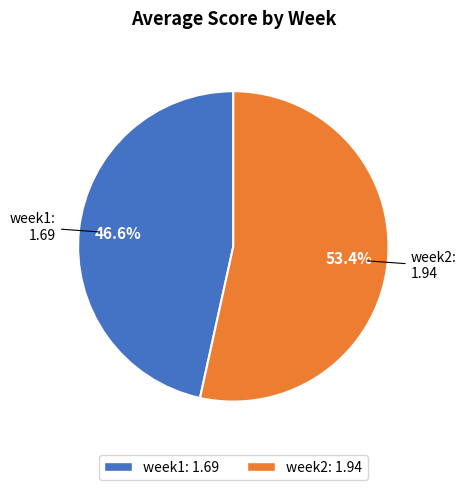

The week1 slice represents 41% of the pie. True or false?

False